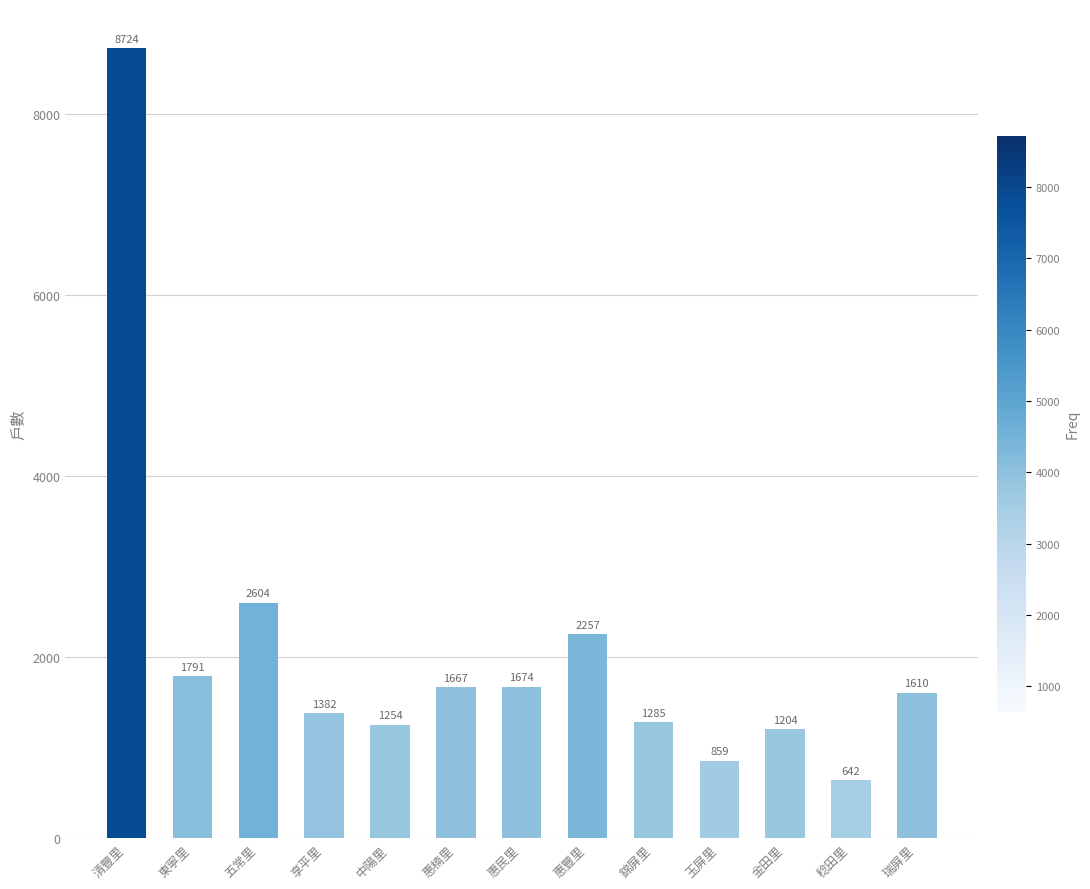

Reading left to right, what are all the values shown in this chart?

清豐里=8724	東寧里=1791	五常里=2604	享平里=1382	中陽里=1254	惠楠里=1667	惠民里=1674	惠豐里=2257	錦屏里=1285	玉屏里=859	金田里=1204	稔田里=642	瑞屏里=1610